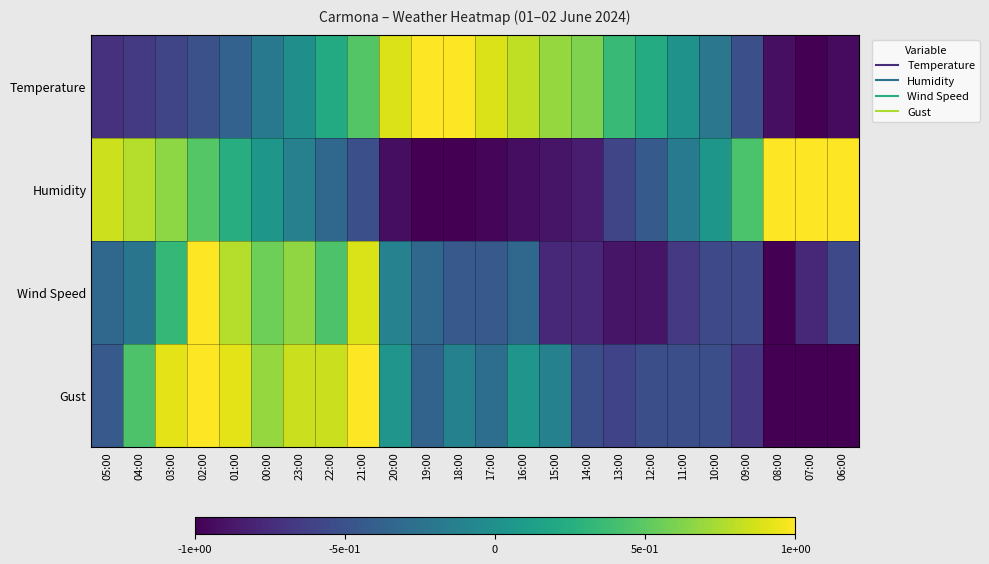

Which category has the highest value across all series?

19:00